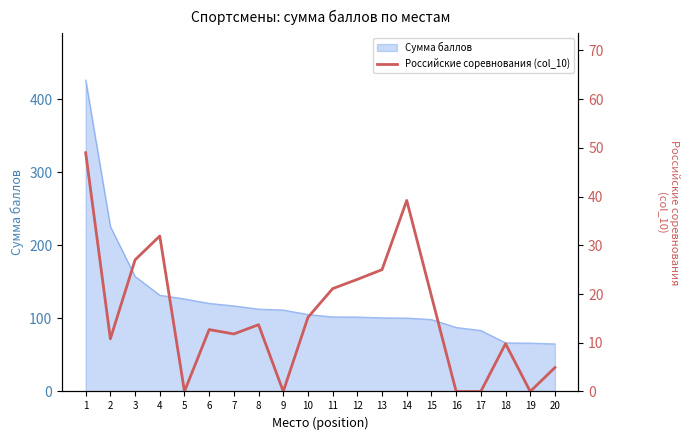

The value of Сумма баллов at 14 is 177.7. True or false?

False